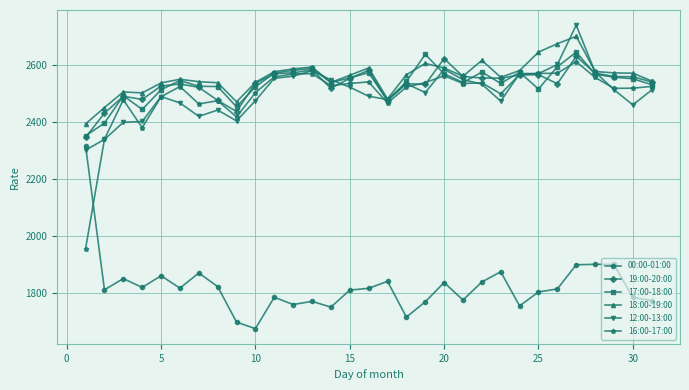

How many values in the 12:00-13:00 series exceed 2513?

16